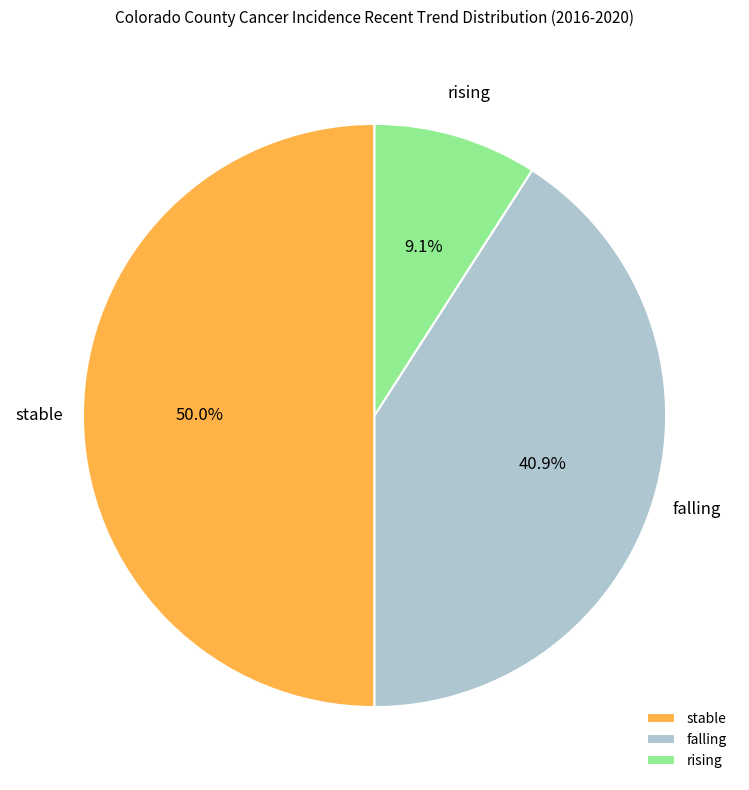

To the nearest percent, what portion does stable represent?

50%